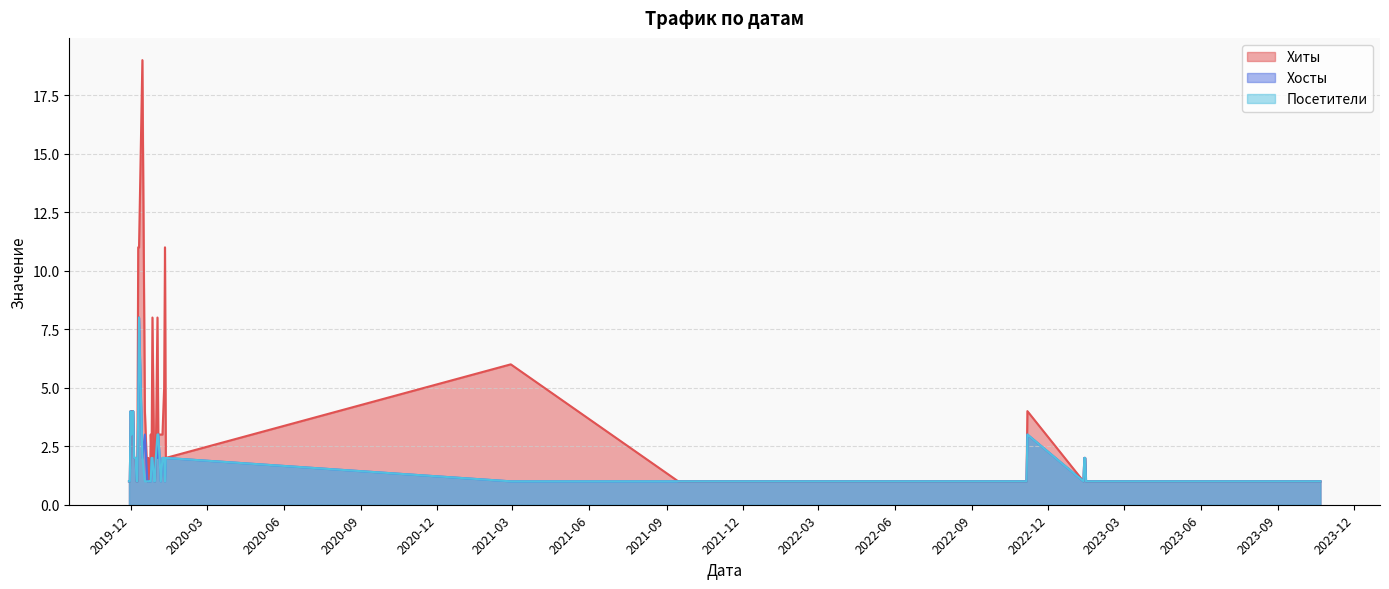

What is the average value of the Хиты series?

4